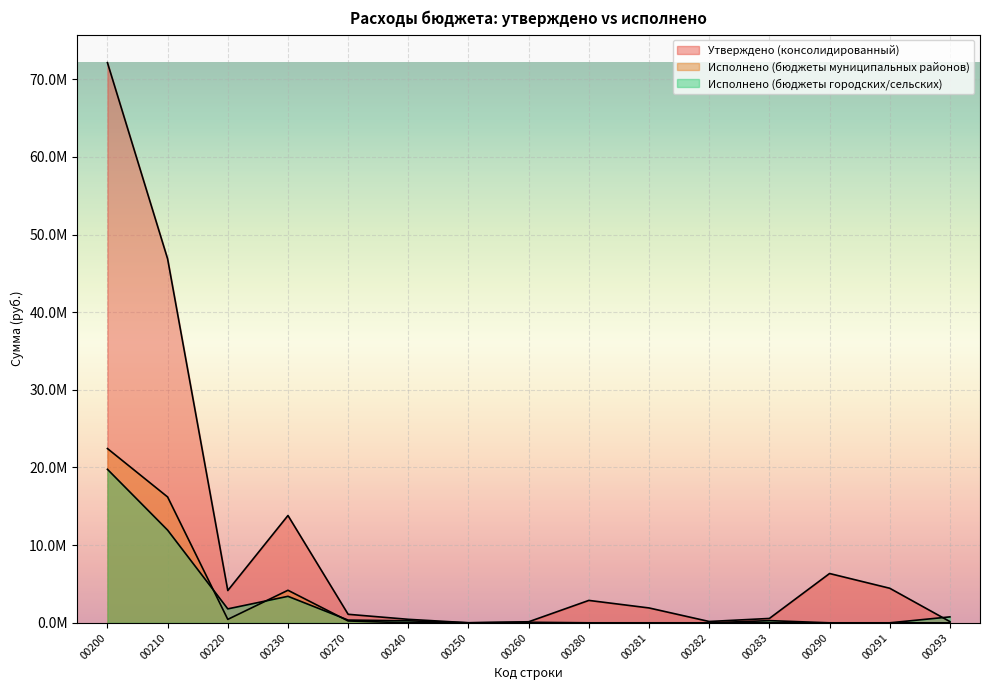

How many interior local peaks does the Исполнено (бюджеты муниципальных районов) series have?

1